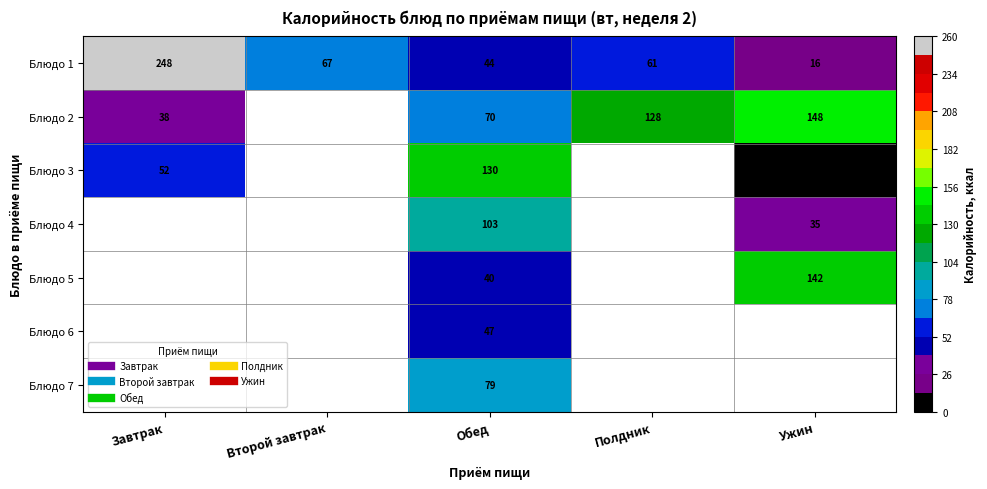

Which category has the highest value across all series?

Завтрак